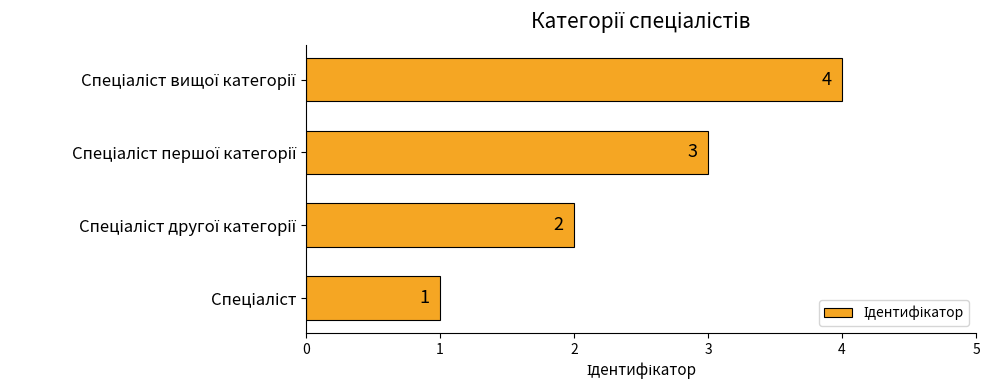

What is the greatest value displayed?

4